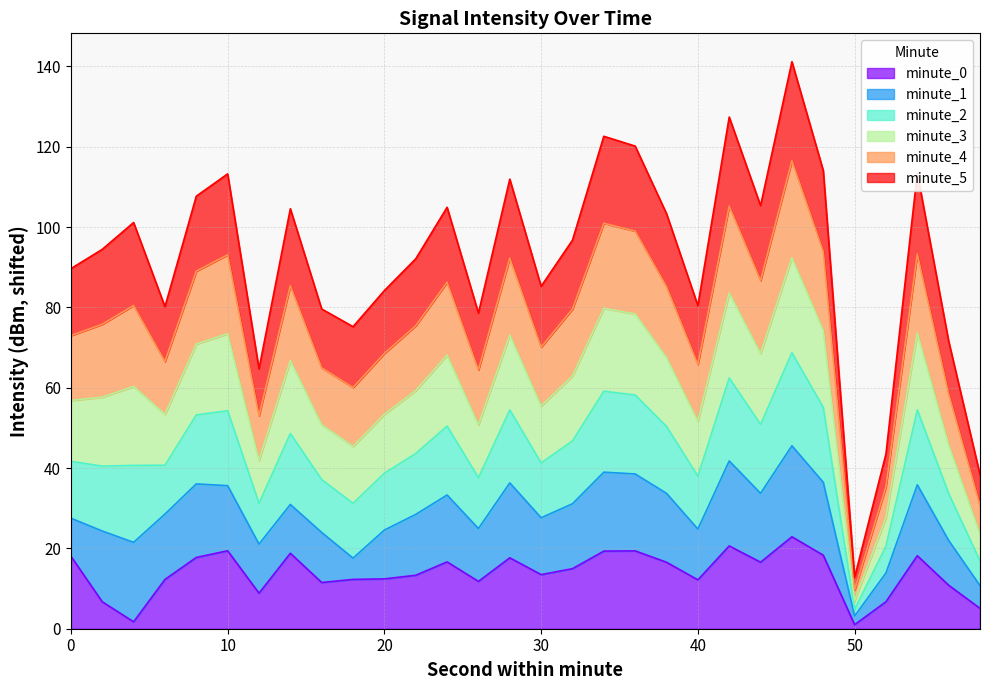

Which category has the highest value across all series?

46